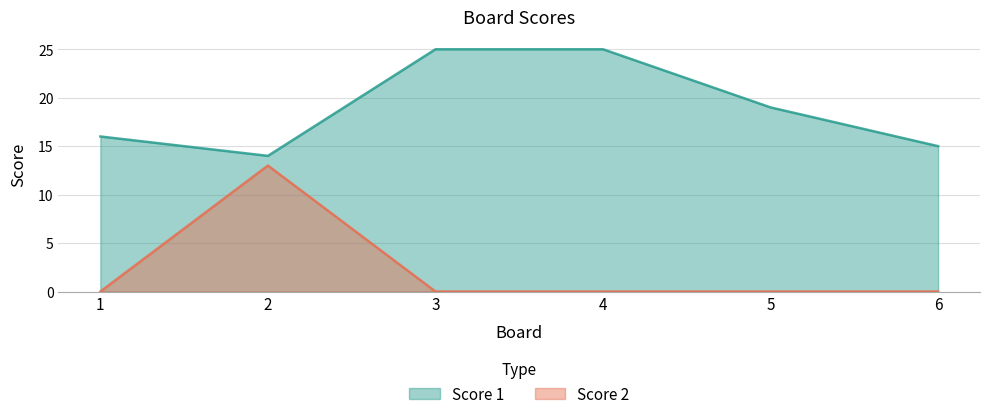

True or false: Score 1 and Score 2 cross at least once.

False